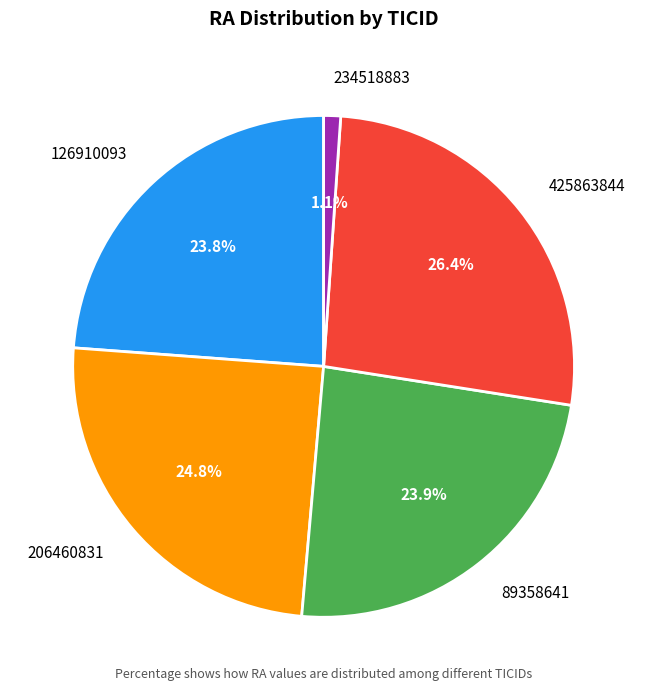

The 234518883 slice represents 15% of the pie. True or false?

False